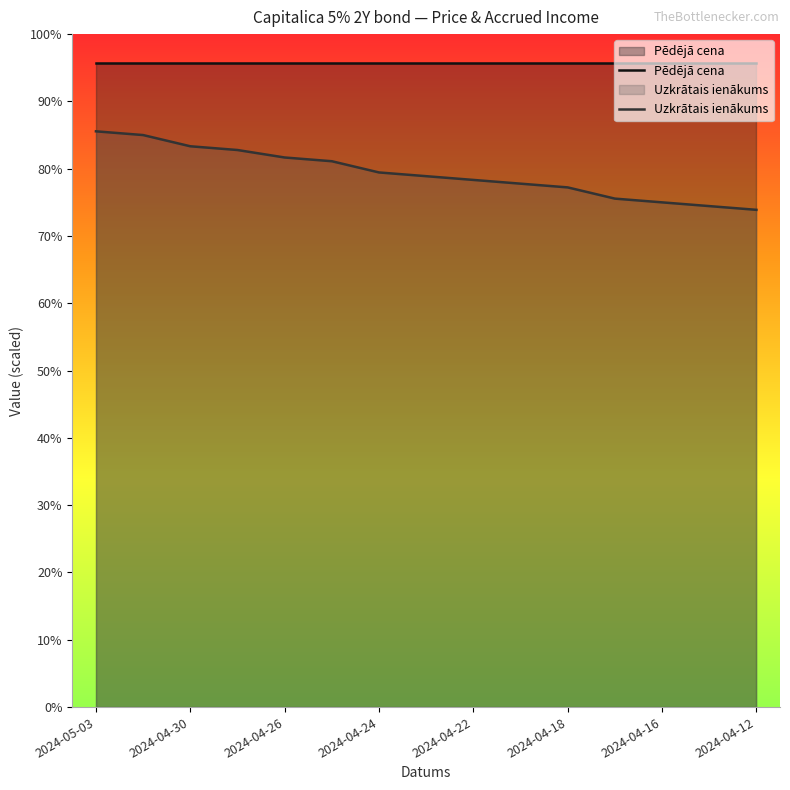

Reading right to left, extract all data points from this chart.

Pēdējā cena: 95.7	95.7	95.7	95.7	95.7	95.7	95.7	95.7	95.7	95.7	95.7	95.7	95.7	95.7	95.7
Uzkrātais ienākums: 73.9	74.4	75.0	75.6	77.2	77.8	78.3	78.9	79.4	81.1	81.7	82.8	83.3	85.0	85.6